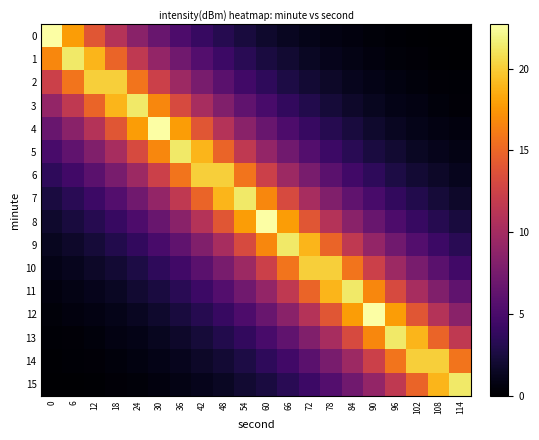

Between 114 and 24, which is larger?

24